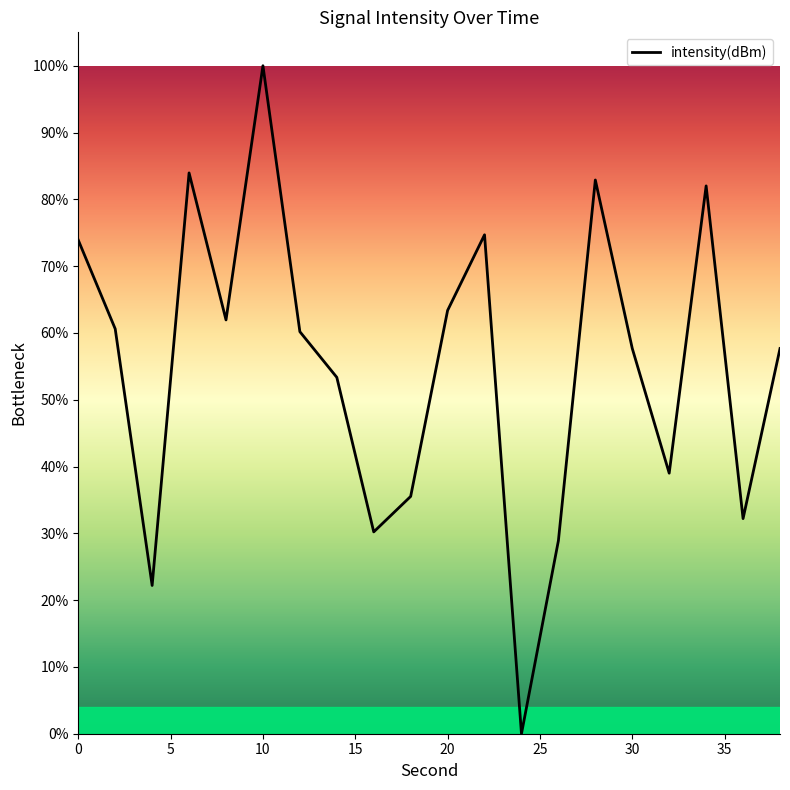

Reading left to right, list all the values displayed in this chart.

73.9	60.6	22.2	84.0	61.9	100.0	60.2	53.3	30.2	35.5	63.4	74.7	0.0	28.9	82.9	57.7	39.0	82.0	32.2	57.7